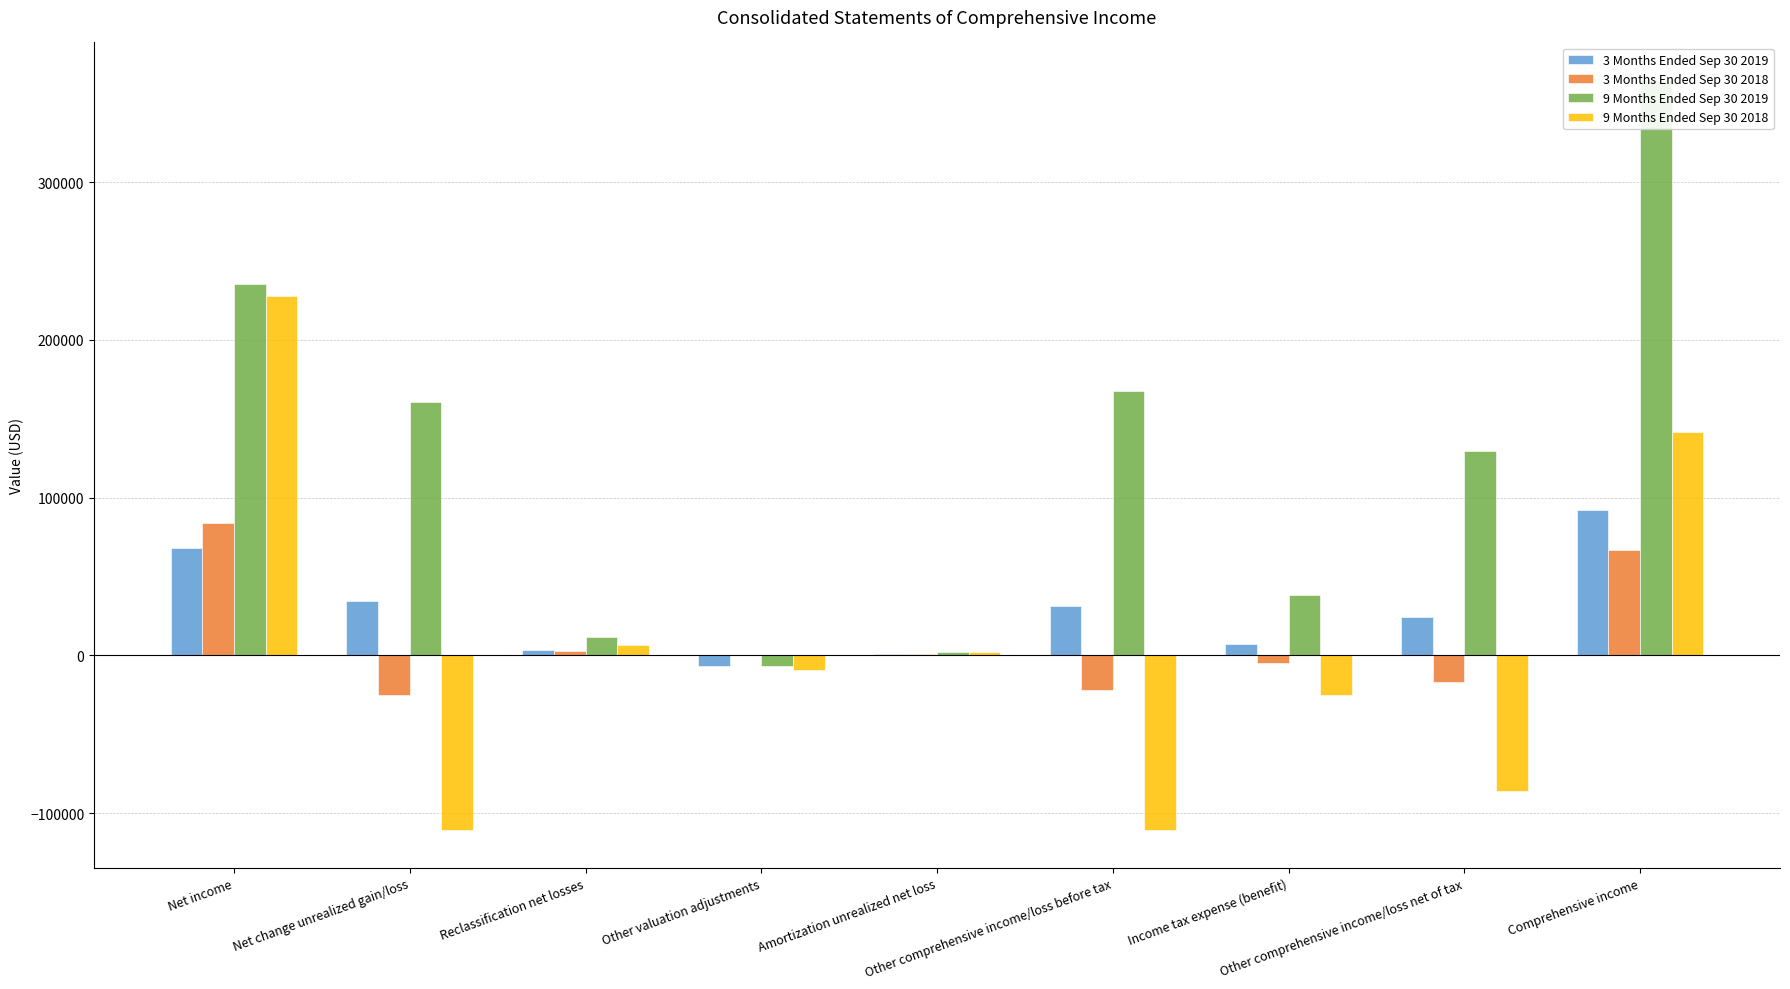

What is the average value of the 9 Months Ended Sep 30 2018 series?

4049